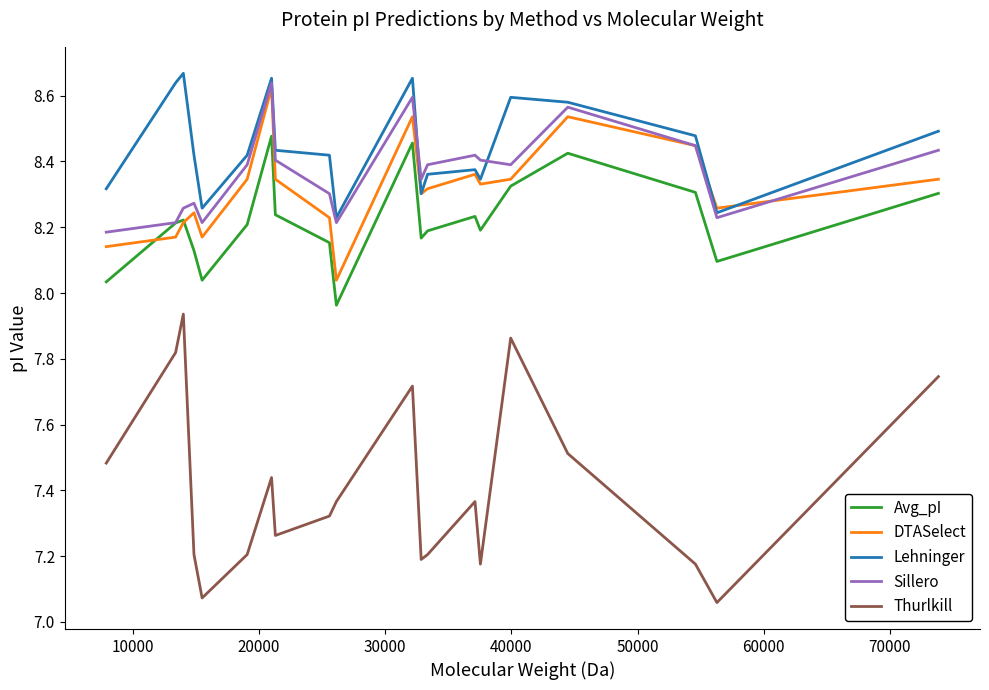

Which series has the widest spread of values?

Thurlkill